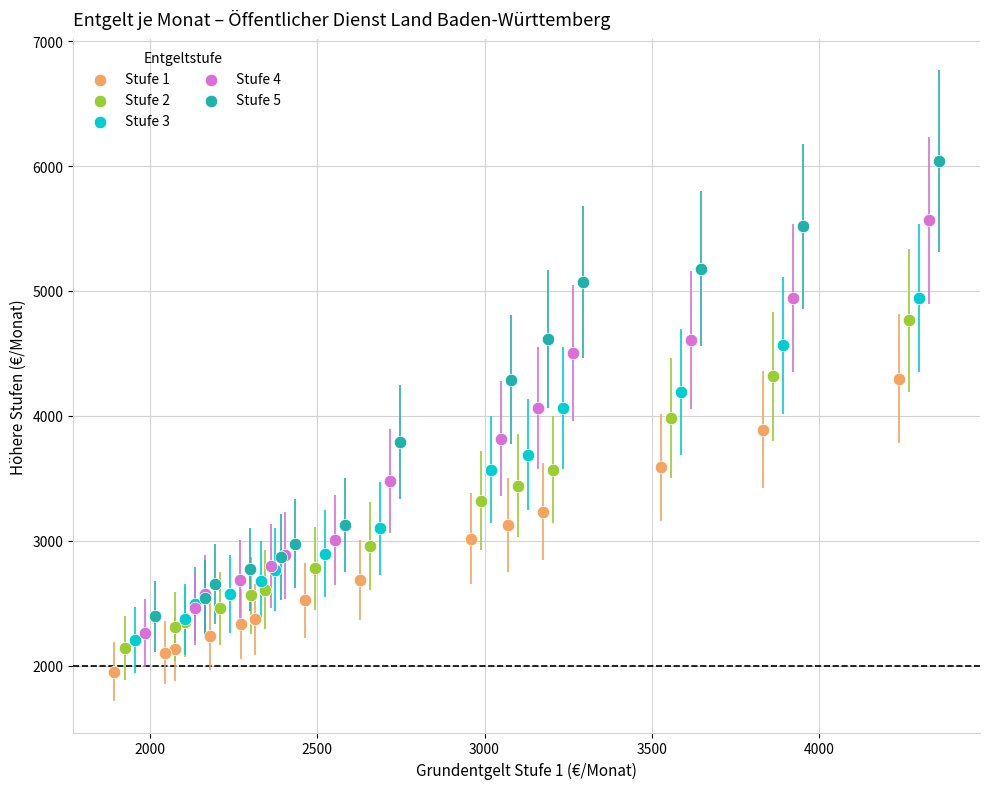

Which series contains the highest Y value?

Stufe 5